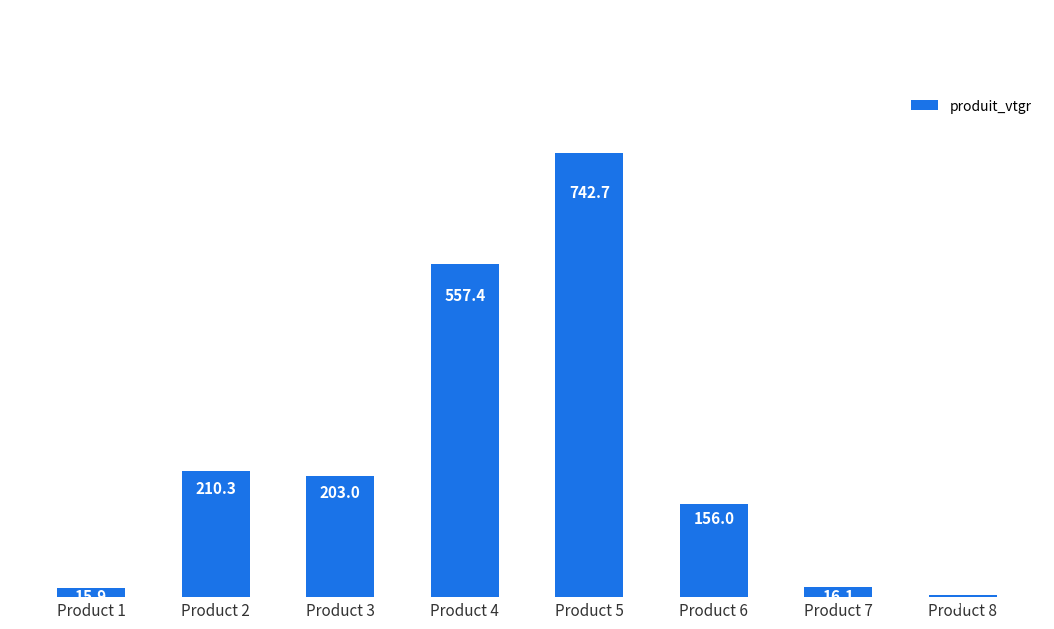

What is the value of the 2nd bar from the left?

210.3